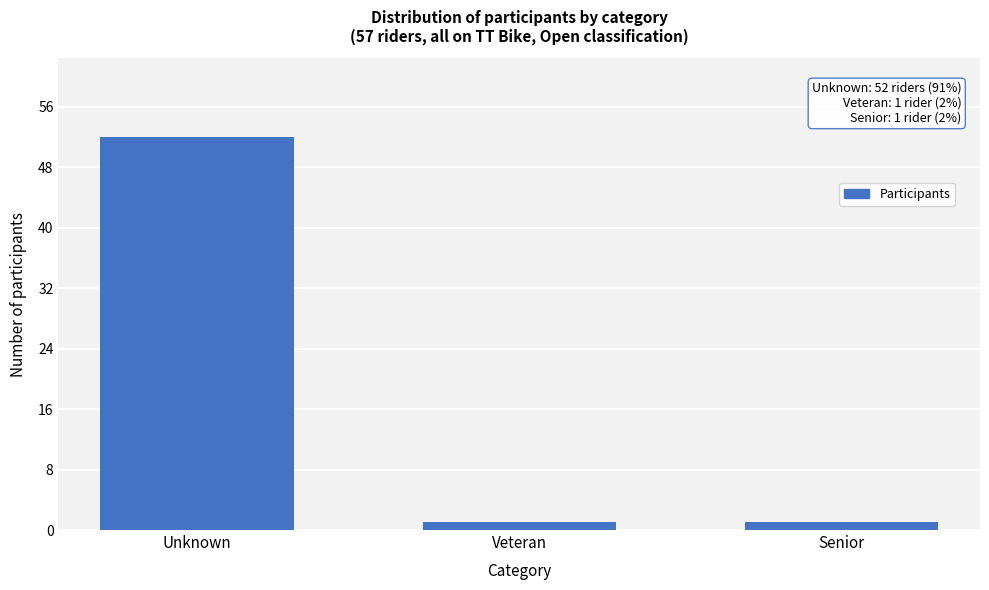

Reading left to right, list all the values displayed in this chart.

52	1	1